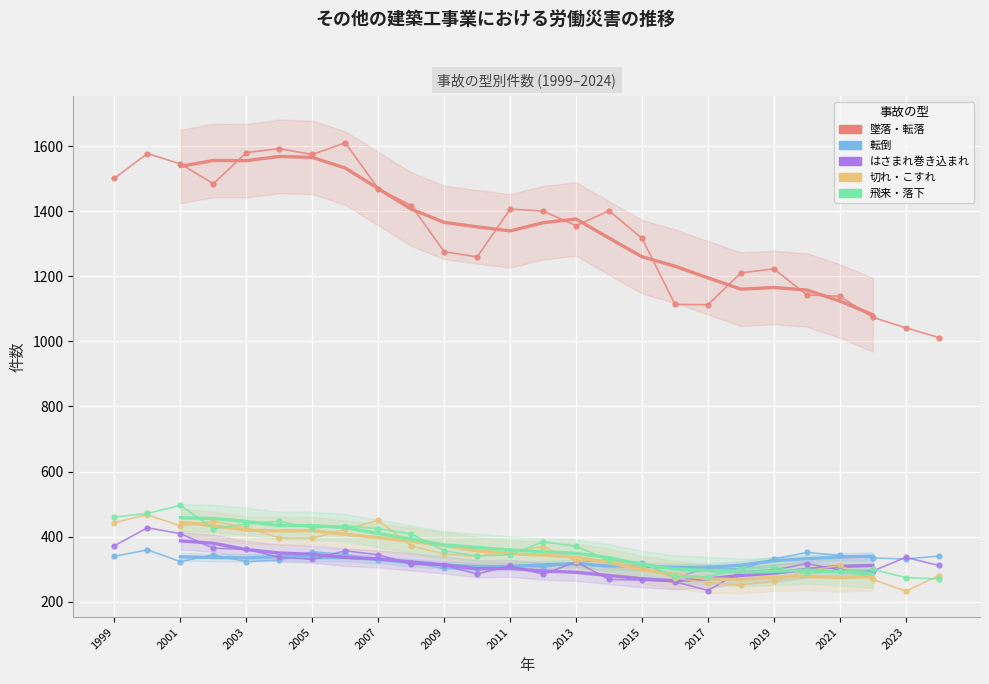

List the series in order of their peak value, lowest first.

転倒, はさまれ巻き込まれ, 切れ・こすれ, 飛来・落下, 墜落・転落